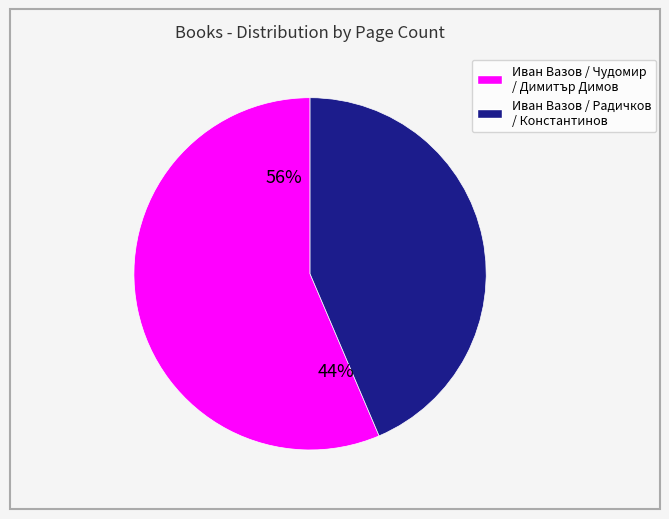

Is the sum of 16312 and 4366 greater than half?

No